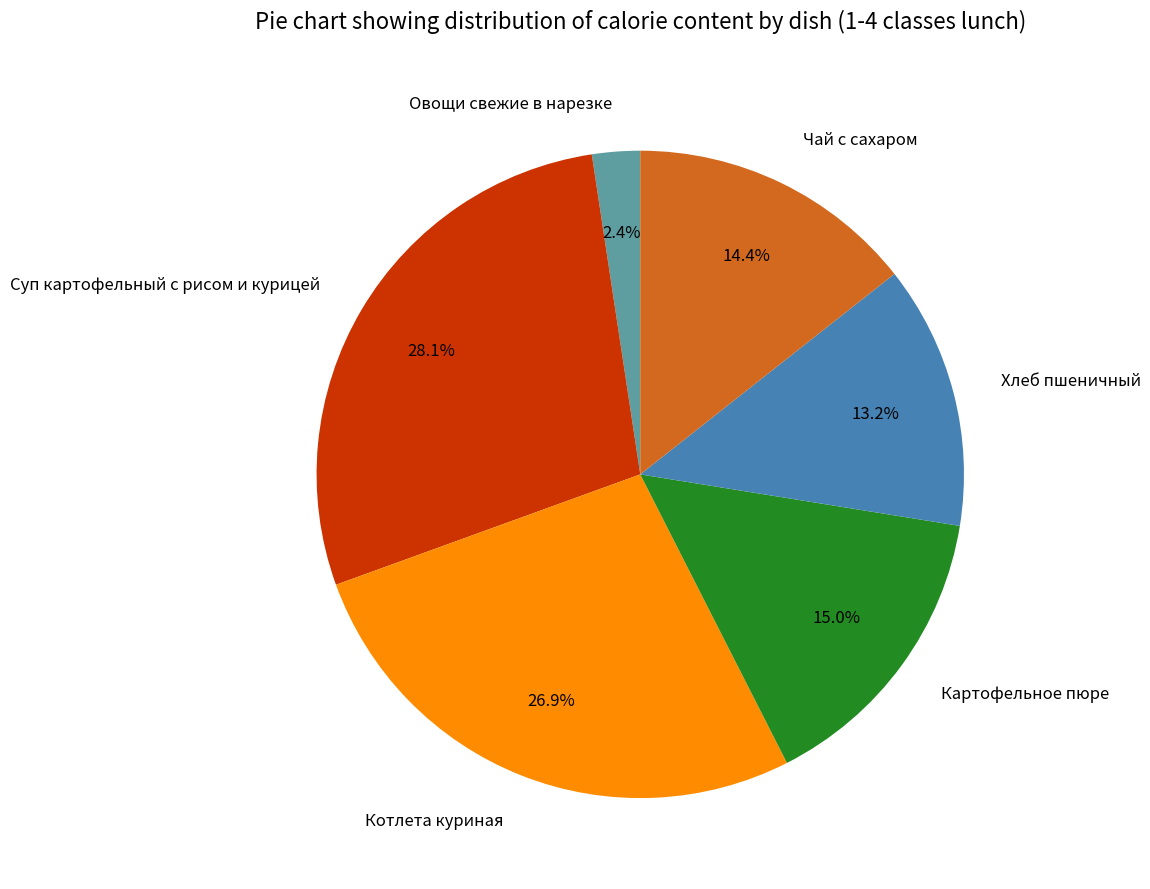

To the nearest percent, what is the difference between the largest and smallest slice percentages?

26%